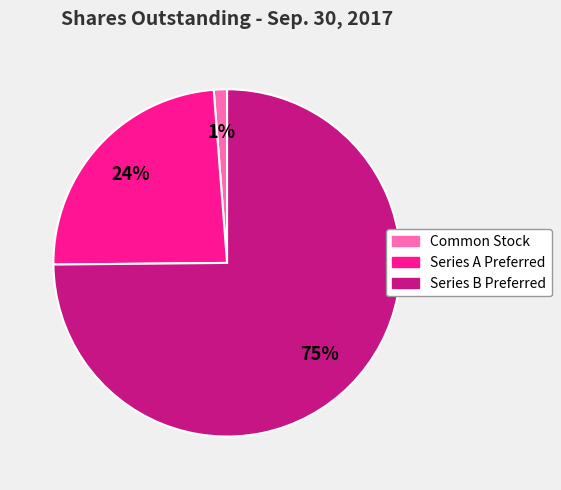

Is Series A Preferred the majority of the pie?

No